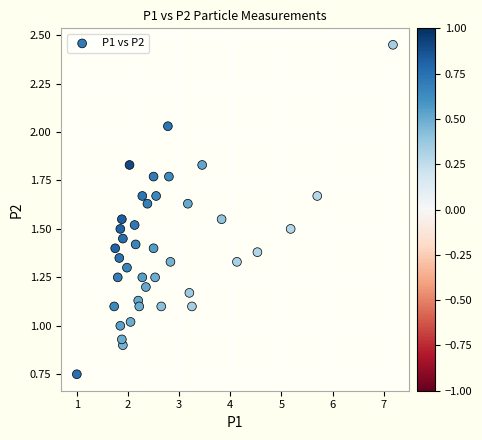

What is the range of X values (max minus min)?

6.2